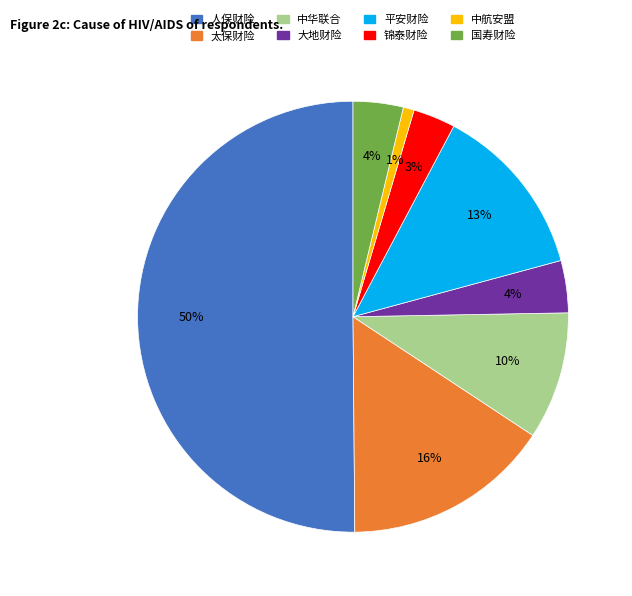

Which slice represents more than half of the pie?

人保财险